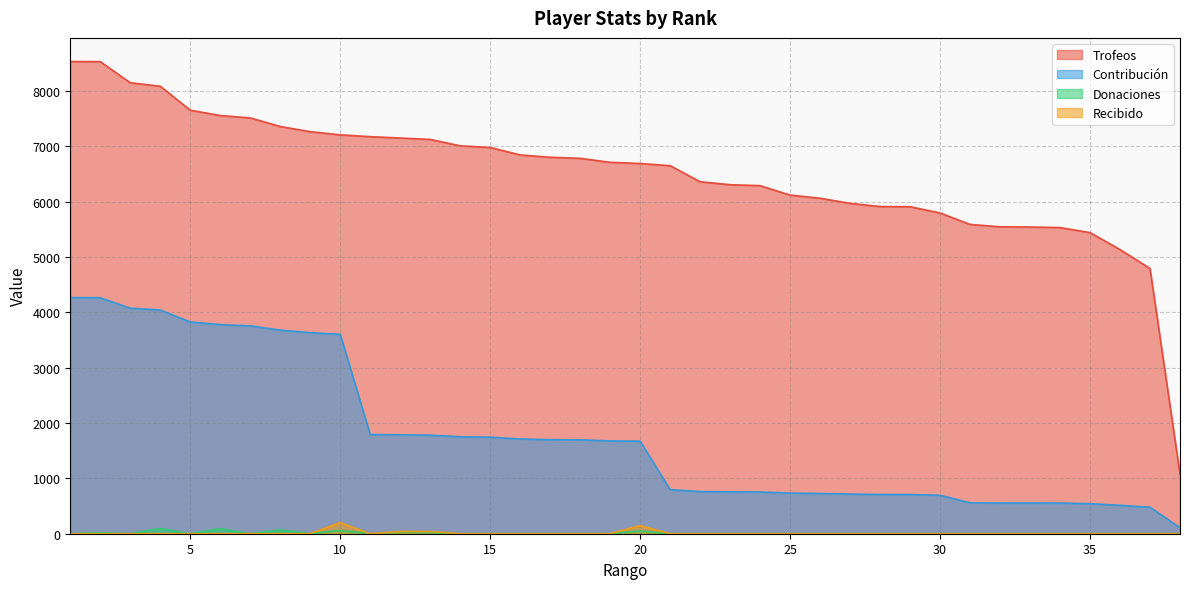

Which series has the widest spread of values?

Trofeos